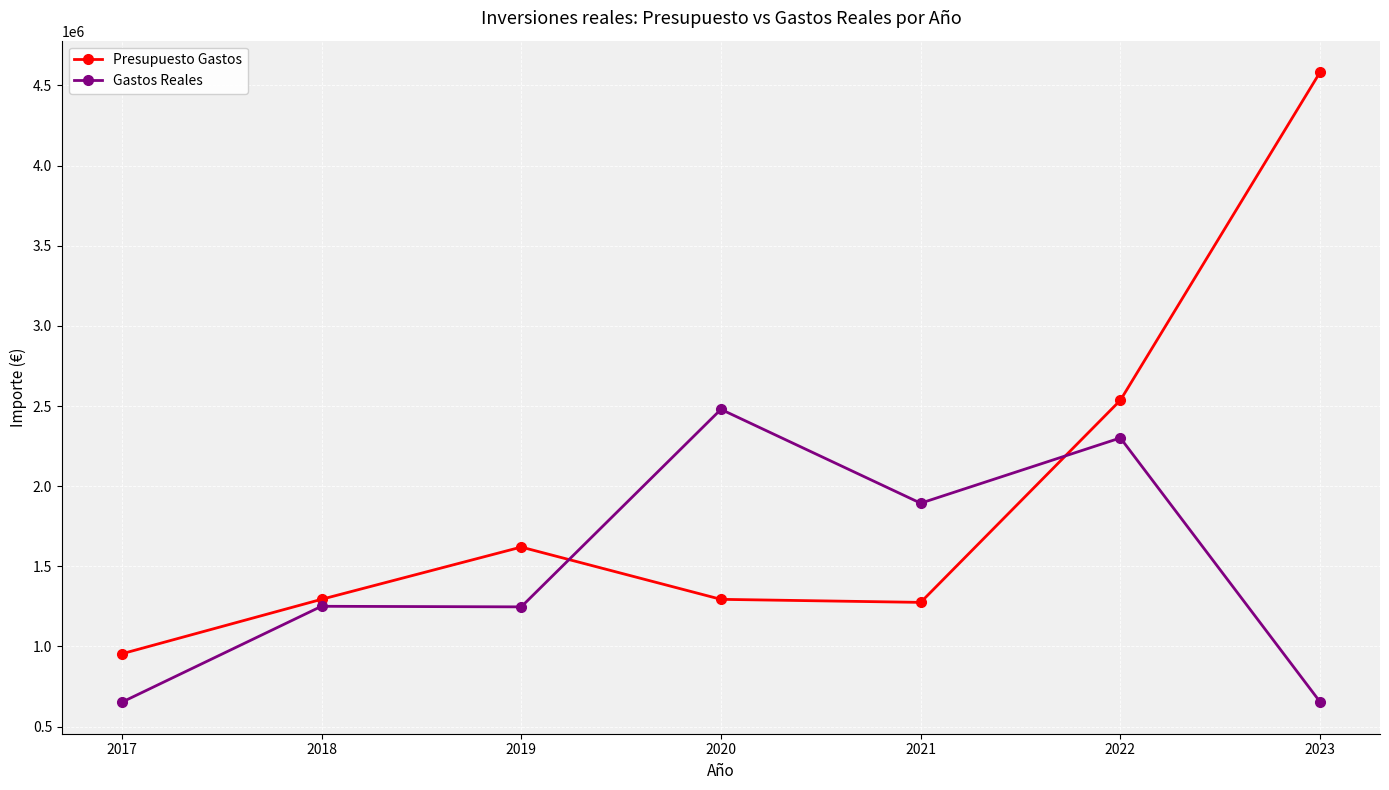

What is the average value of the Presupuesto Gastos series?

1936624.3